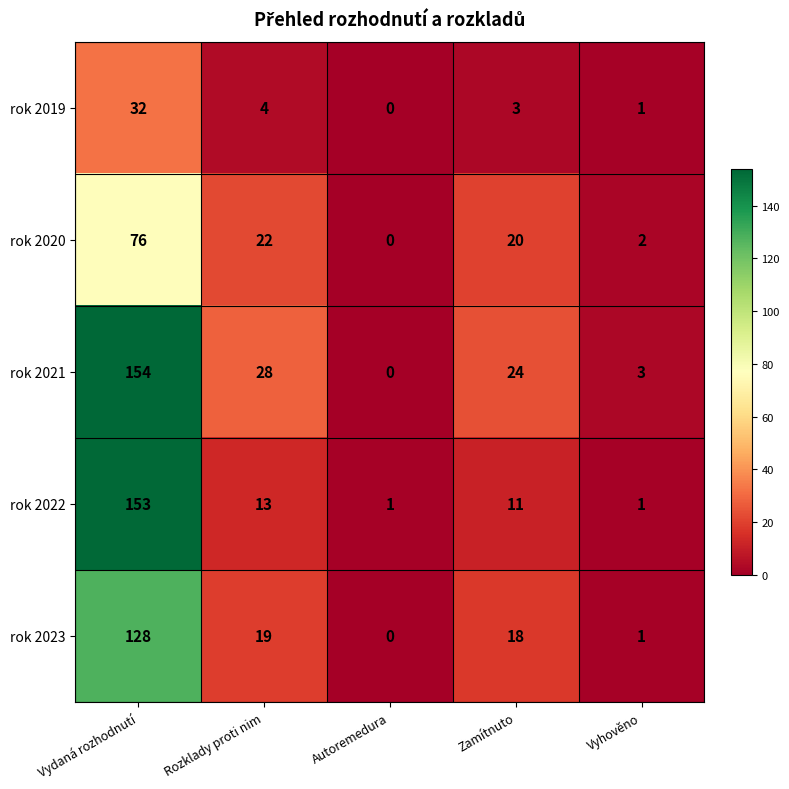

Reading left to right, list all the values displayed in this chart.

rok 2019: Vydaná rozhodnutí=32	Rozklady proti nim=4	Autoremedura=0	Zamítnuto=3	Vyhověno=1
rok 2020: Vydaná rozhodnutí=76	Rozklady proti nim=22	Autoremedura=0	Zamítnuto=20	Vyhověno=2
rok 2021: Vydaná rozhodnutí=154	Rozklady proti nim=28	Autoremedura=0	Zamítnuto=24	Vyhověno=3
rok 2022: Vydaná rozhodnutí=153	Rozklady proti nim=13	Autoremedura=1	Zamítnuto=11	Vyhověno=1
rok 2023: Vydaná rozhodnutí=128	Rozklady proti nim=19	Autoremedura=0	Zamítnuto=18	Vyhověno=1